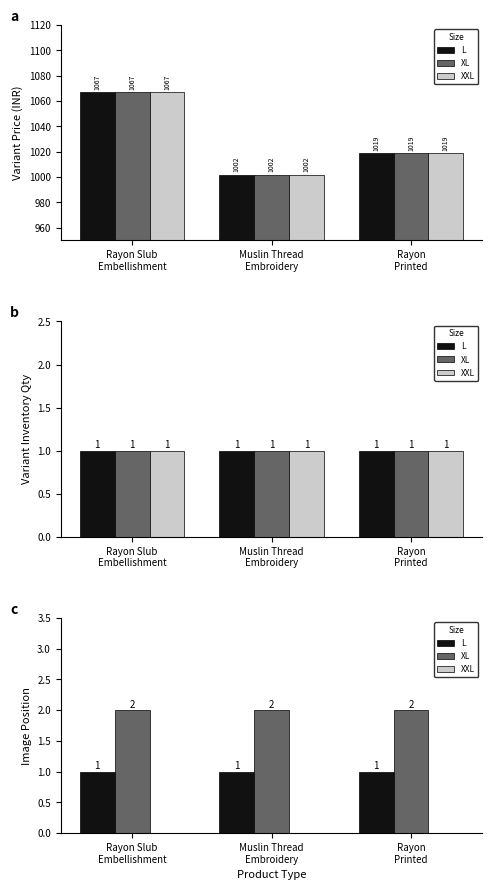

What is the sum of the XL values at Muslin Thread
Embroidery and Rayon
Printed?

4